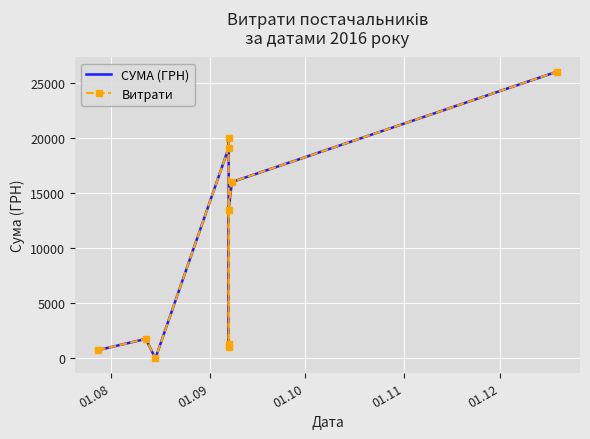

In СУМА (ГРН), how many points are higher than both neighbors (excluding endpoints)?

2